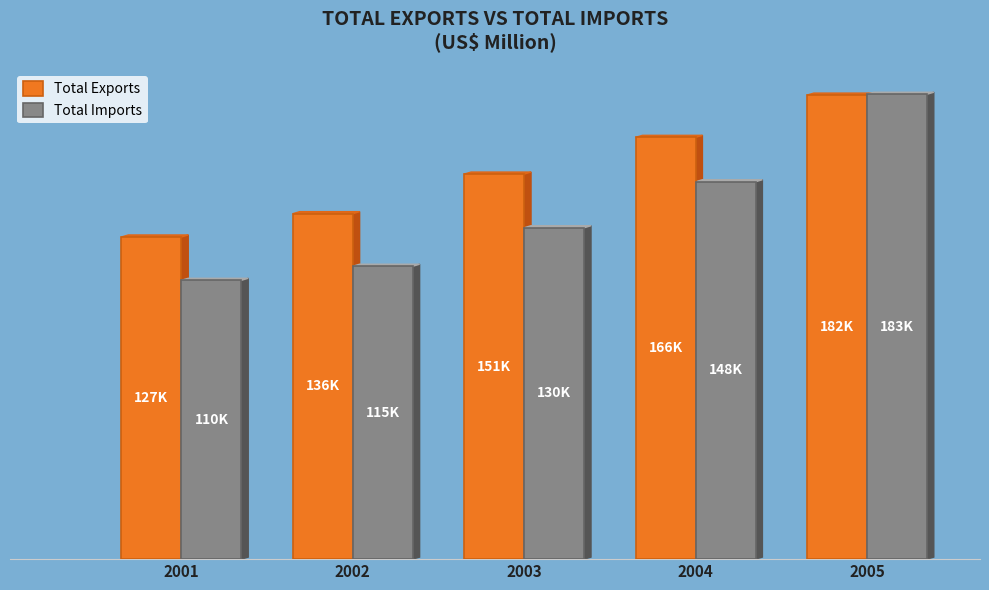

What is the difference between the highest and lowest values at 2003?

21090.3